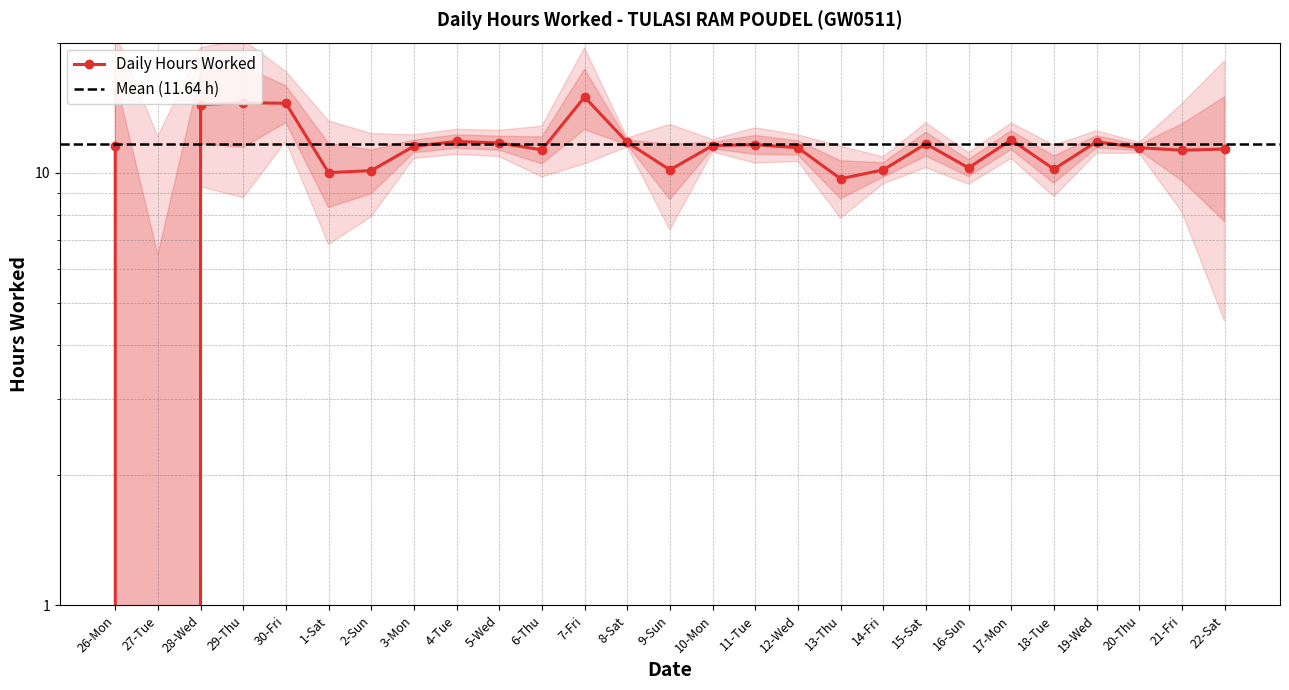

Rank the categories by value from lowest to highest.

27-Tue, 13-Thu, 1-Sat, 2-Sun, 9-Sun, 14-Fri, 18-Tue, 16-Sun, 21-Fri, 6-Thu, 22-Sat, 12-Wed, 20-Thu, 3-Mon, 26-Mon, 10-Mon, 11-Tue, 15-Sat, 5-Wed, 8-Sat, 19-Wed, 4-Tue, 17-Mon, 28-Wed, 30-Fri, 29-Thu, 7-Fri